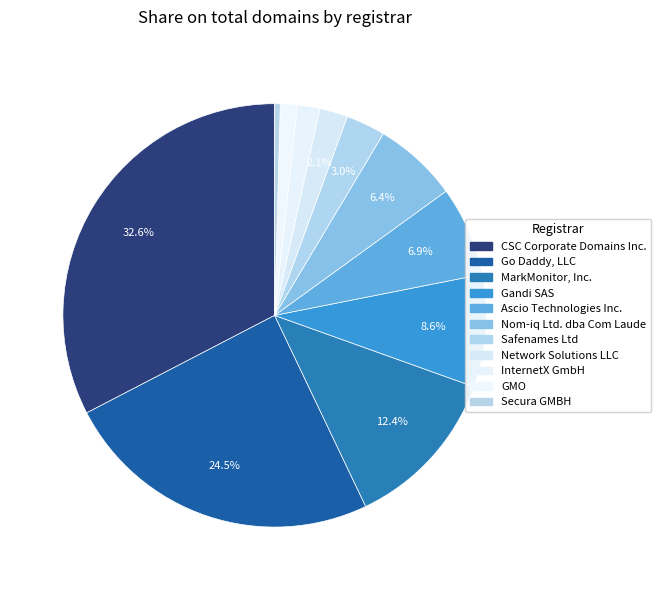

Between Safenames Ltd and Nom-iq Ltd. dba Com Laude, which is larger?

Nom-iq Ltd. dba Com Laude